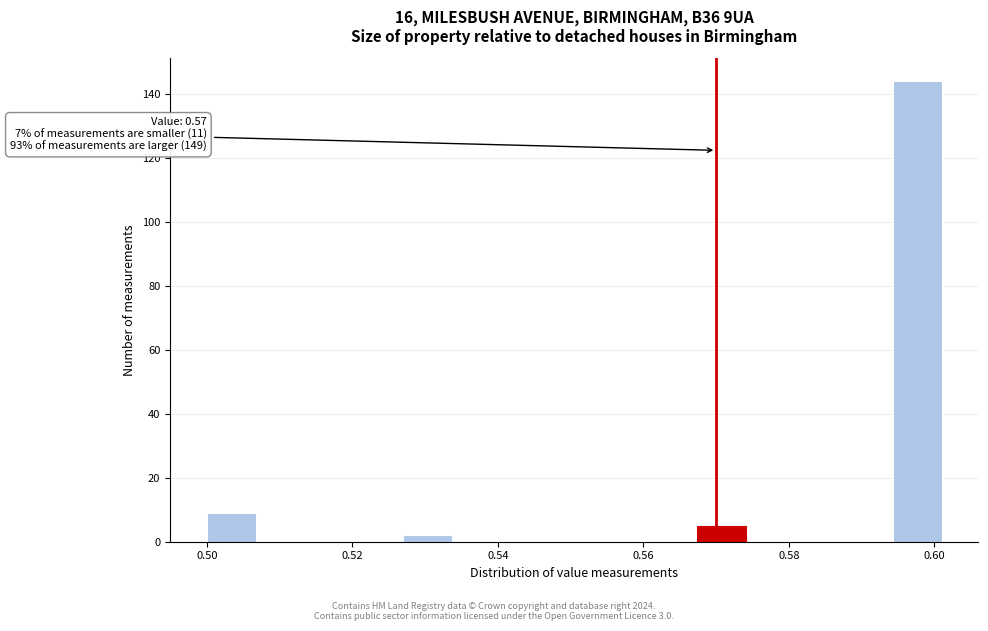

Around what value on the x-axis is the tallest bar? Give the approximate position of its centre, as read against the axis.

0.598